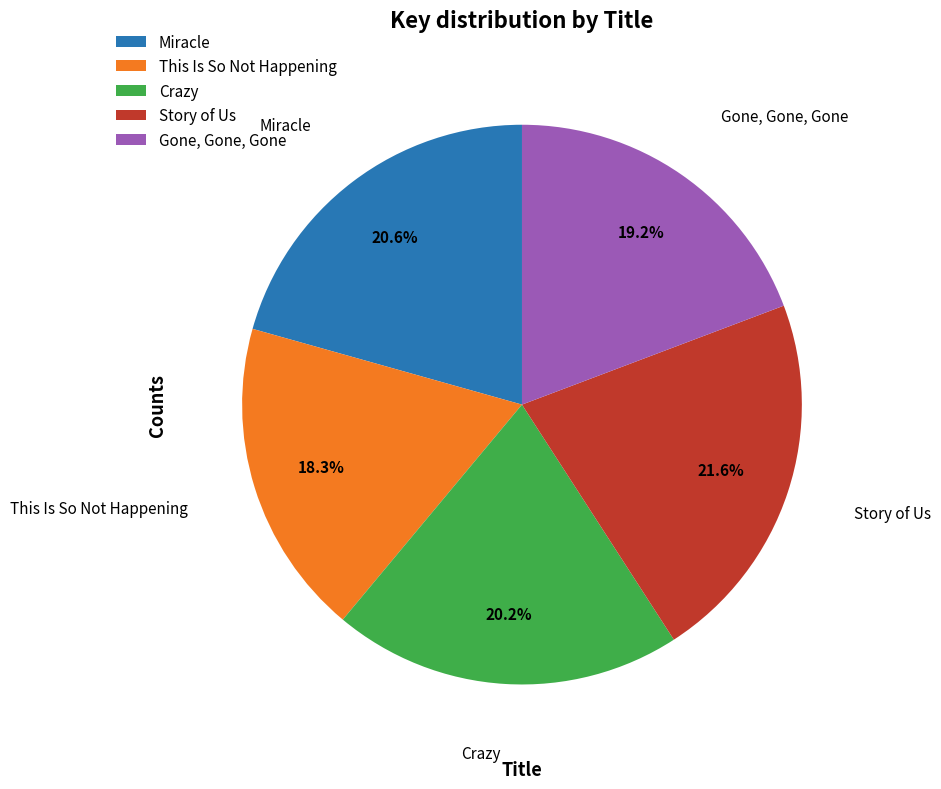

What is the total percentage of This Is So Not Happening and Crazy?

38.5%